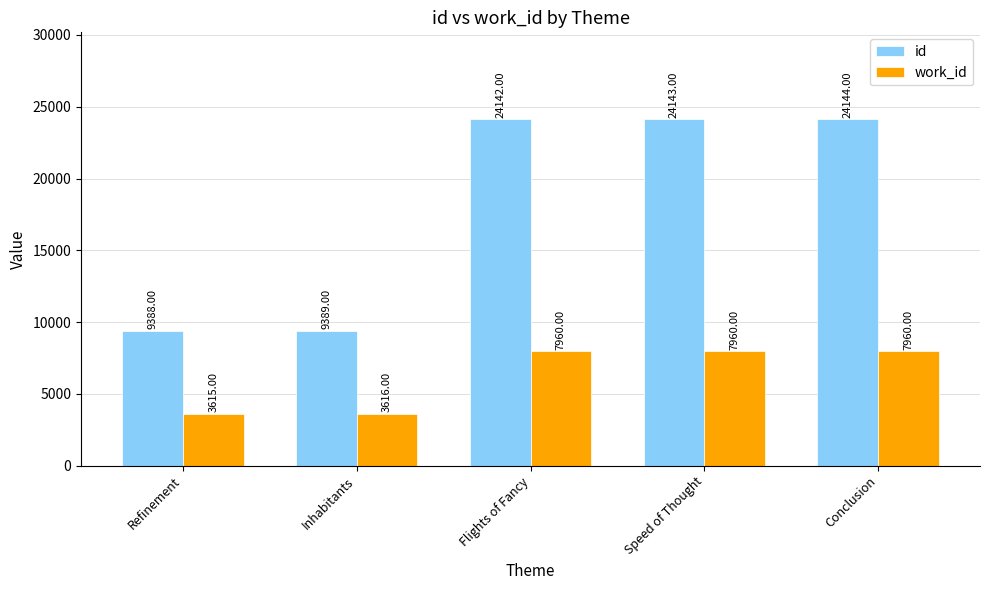

Which series has the widest spread of values?

id